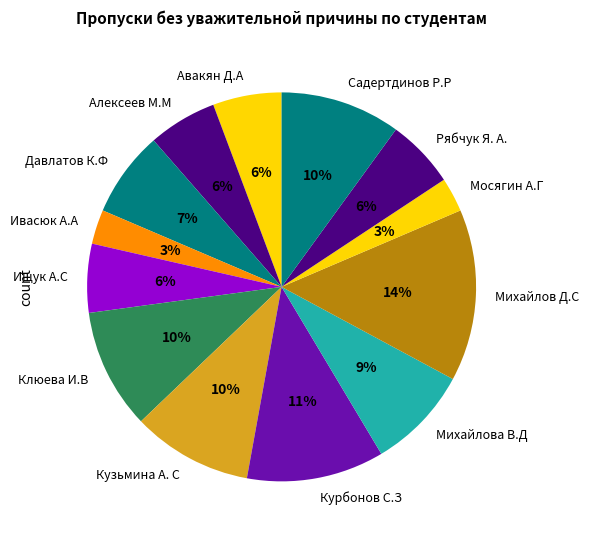

True or false: Садертдинов Р.Р accounts for 21% of the total.

False